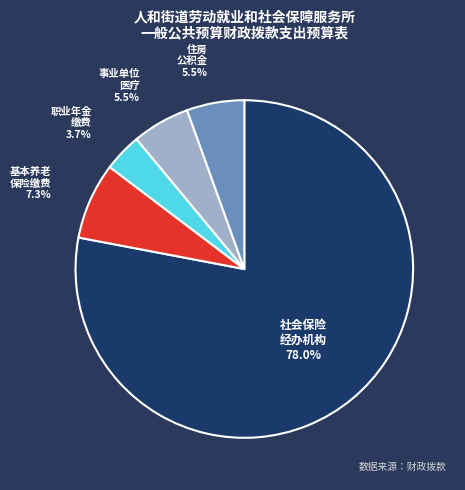

Is there any slice that represents more than half of the pie?

Yes